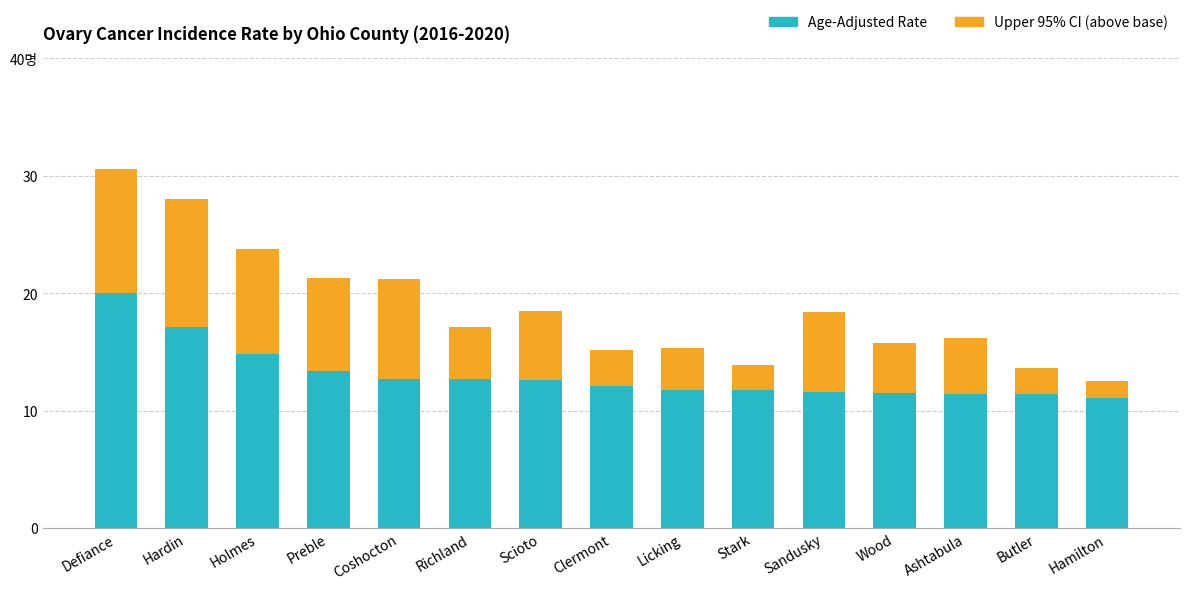

Where does the Age-Adjusted Rate series first go above 12?

Defiance